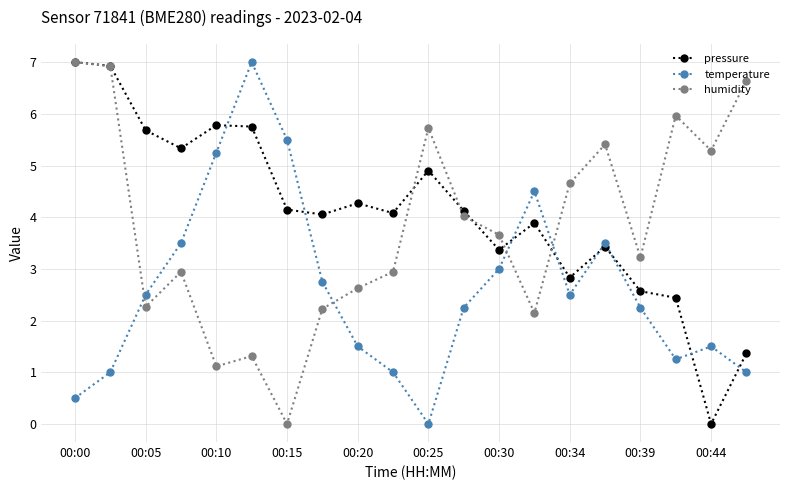

What is the highest value of the pressure series?

7.0